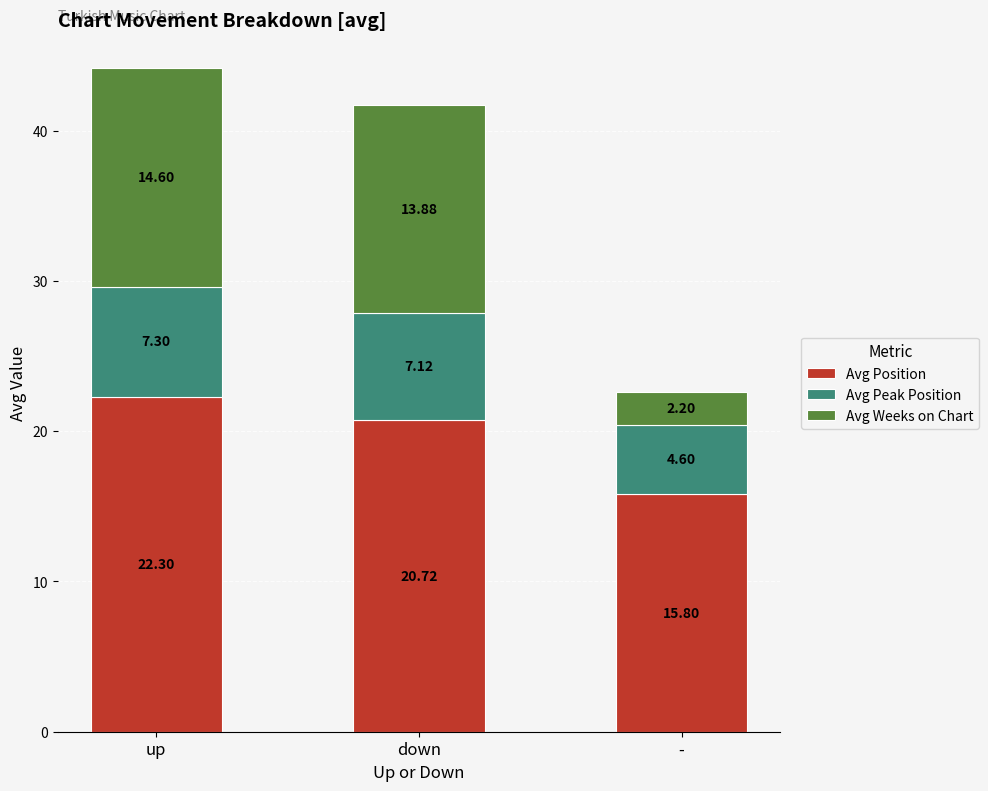

What is the difference between the second highest and minimum values in the Avg Position series?

4.9